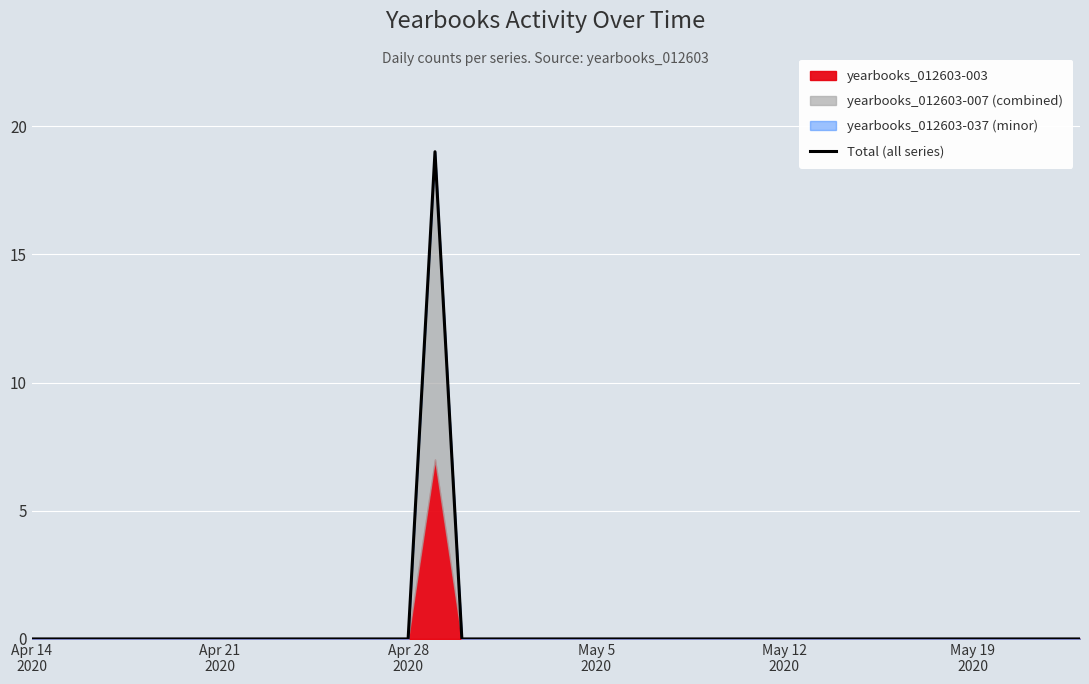

What is the maximum value shown in the chart?

19